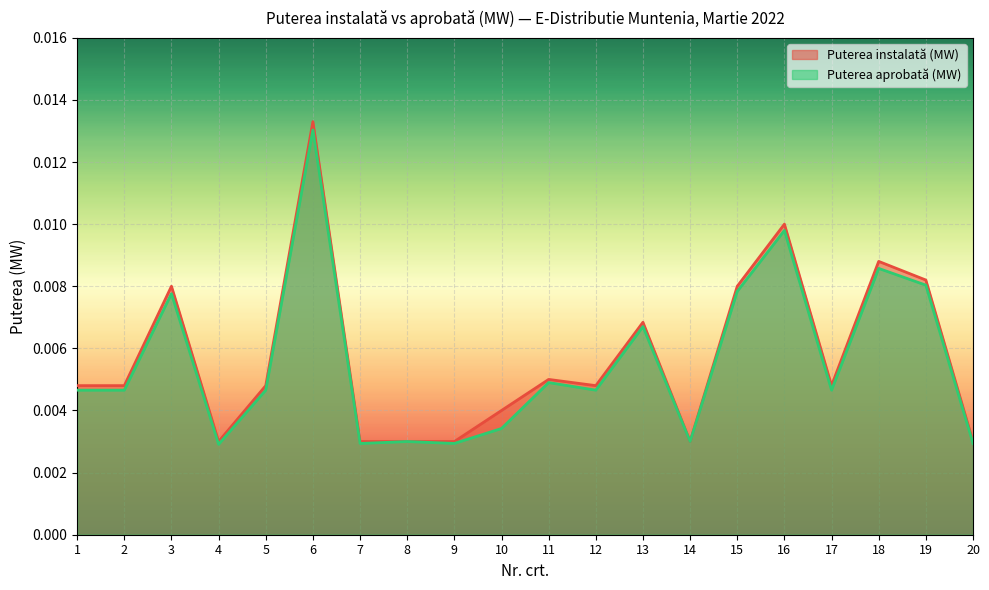

The value of Puterea instalată (MW) at 9 is 0.0. True or false?

True